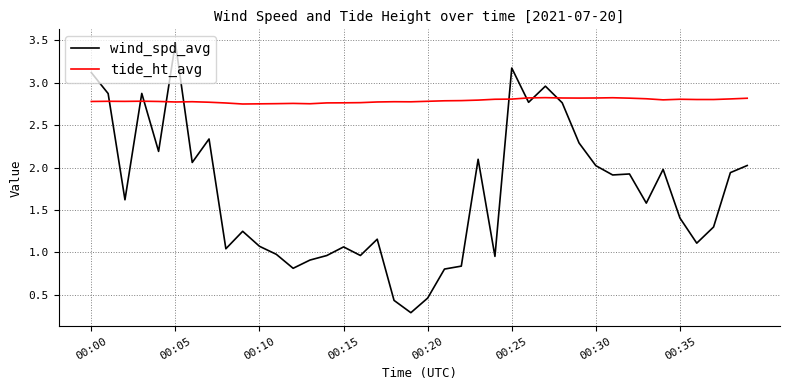

Which series has the largest range (max minus min)?

wind_spd_avg